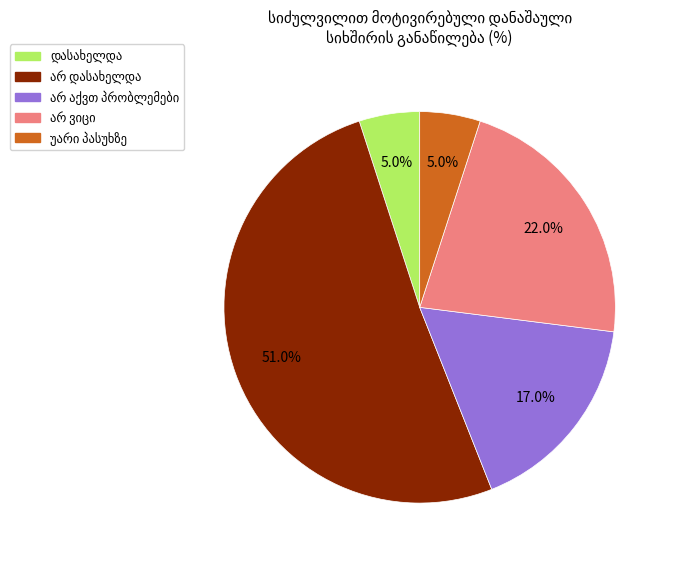

Is there a majority slice in this chart?

Yes